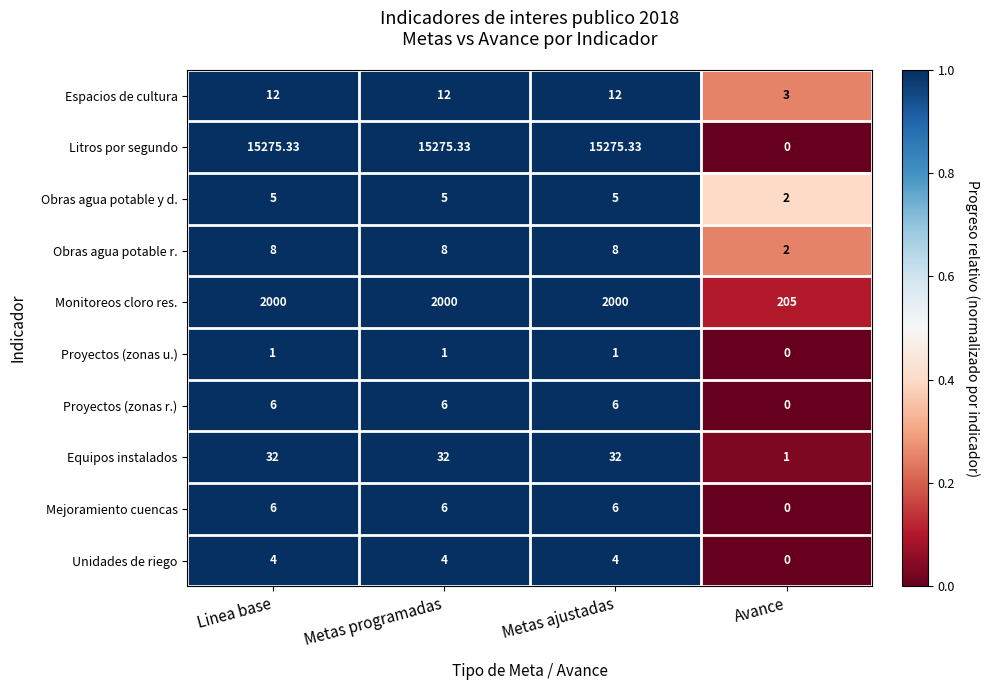

Where does the Litros por segundo series first go above 15275?

Linea base